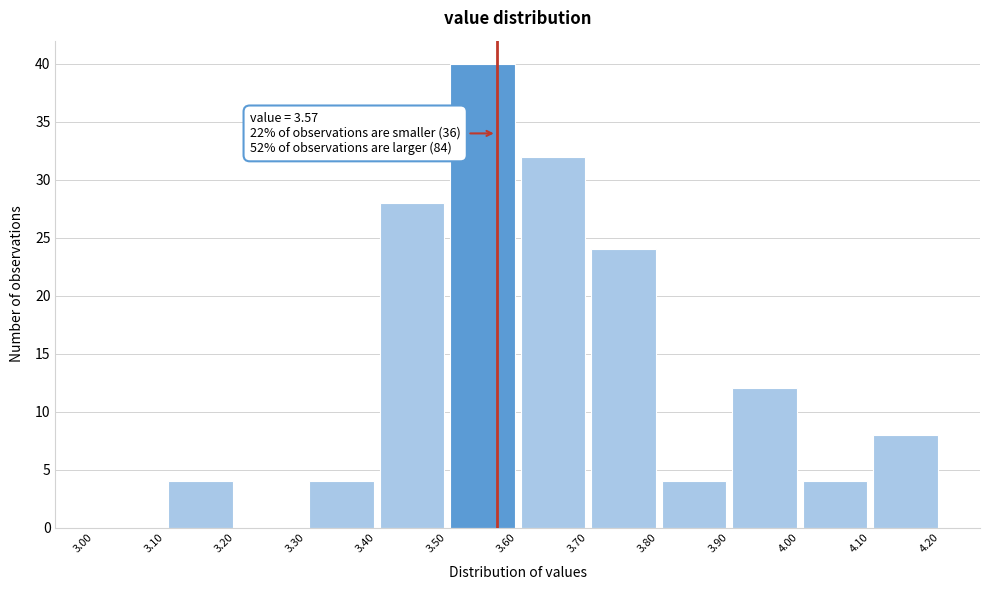

Which range on the x-axis has the tallest bar?

3.50 to 3.60